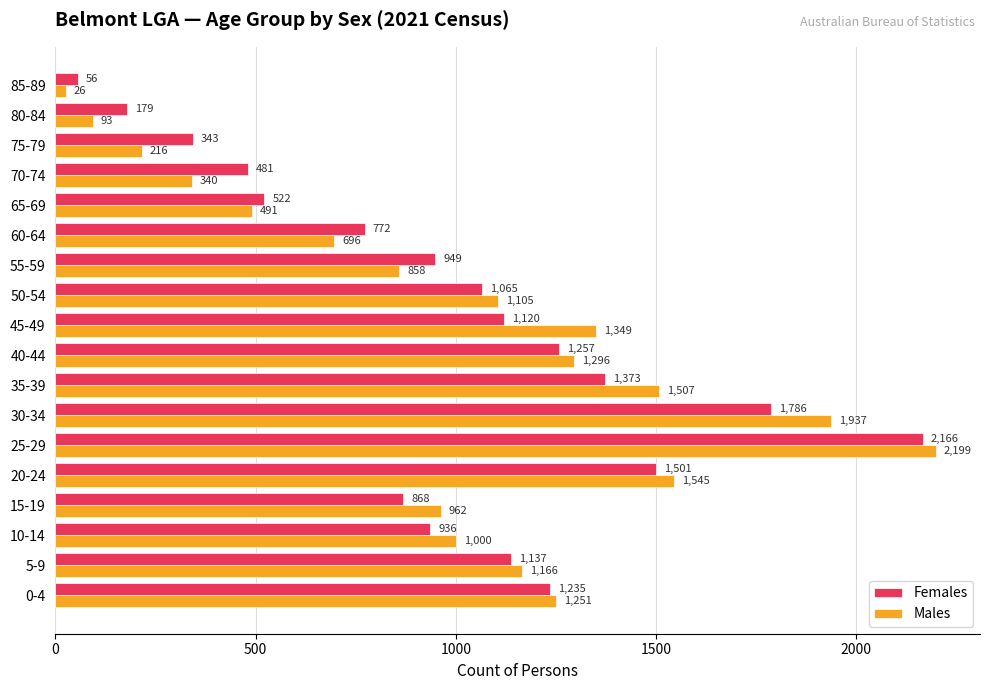

How many categories are shown in the chart?

18